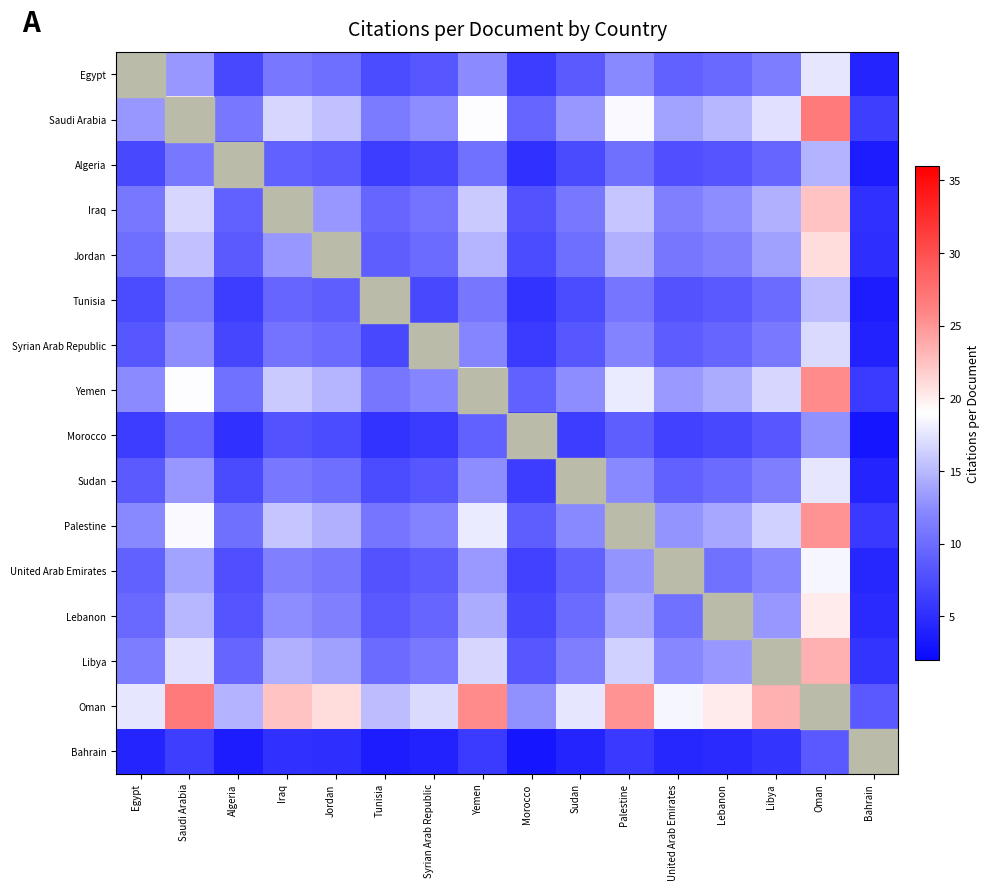

Which series has the largest total across all categories?

Oman